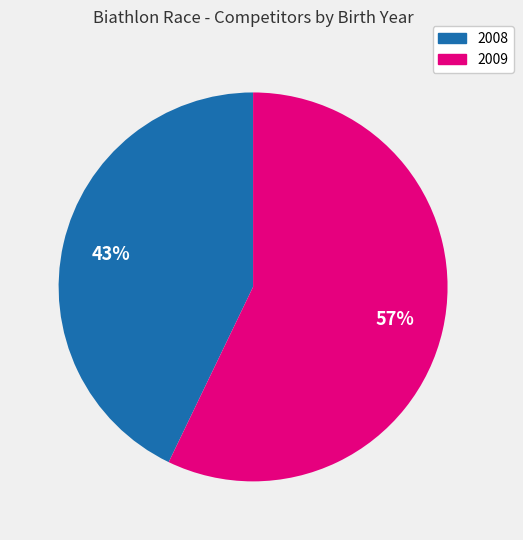

To the nearest percent, what portion does 2009 represent?

57%